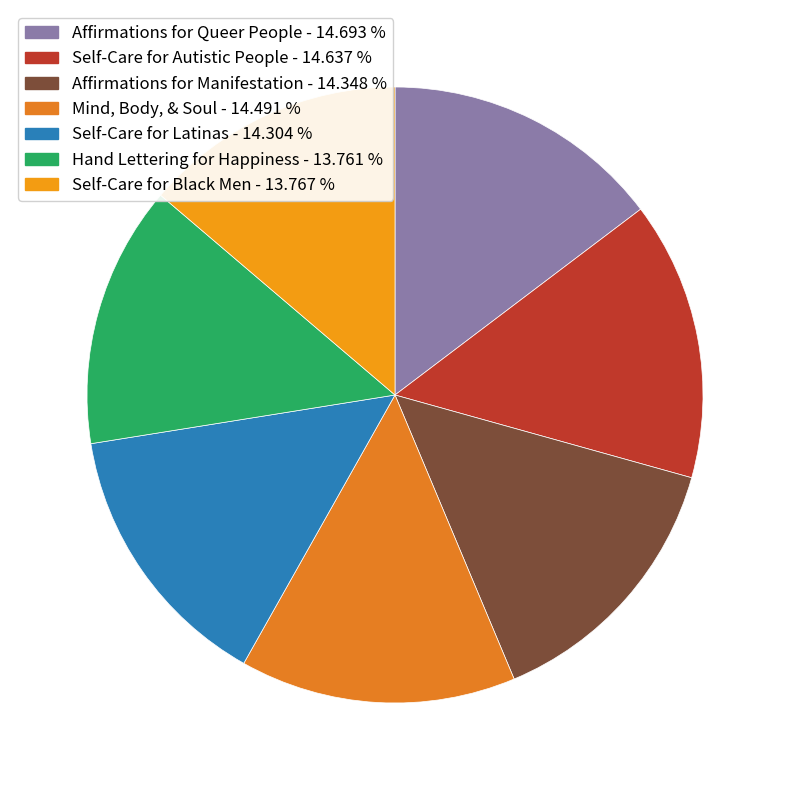

What percentage is the Self-Care for Black Men slice, to the nearest percent?

14%